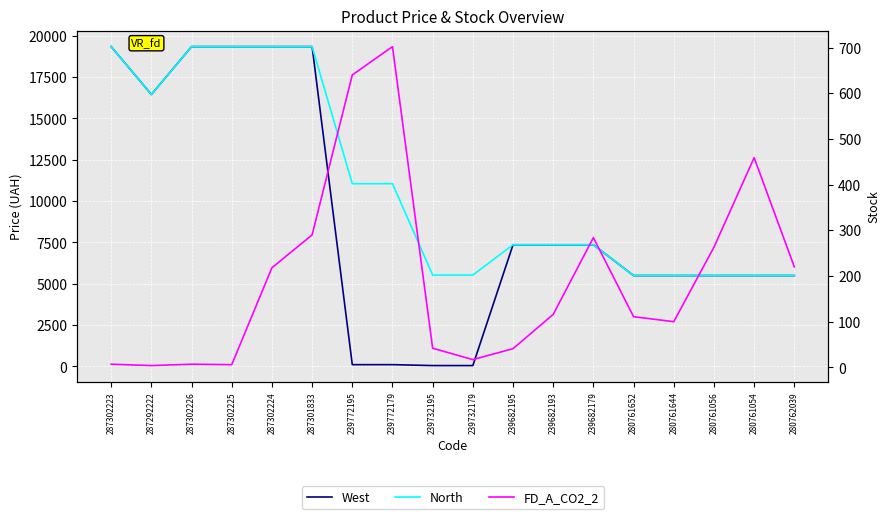

Reading right to left, extract all data points from this chart.

West: 5497.3	5497.3	5497.3	5497.3	5497.3	7360.2	7360.2	7360.2	55.3	55.3	110.5	110.5	19343.1	19343.1	19343.1	19343.1	16448.2	19343.1
North: 5497.3	5497.3	5497.3	5497.3	5497.3	7360.2	7360.2	7360.2	5528.0	5528.0	11055.0	11055.0	19343.1	19343.1	19343.1	19343.1	16448.2	19343.1
FD_A_CO2_2: 220.0	459.0	263.0	100.0	111.0	284.0	116.0	41.0	17.0	42.0	702.0	640.0	290.0	218.0	6.0	7.0	4.0	7.0